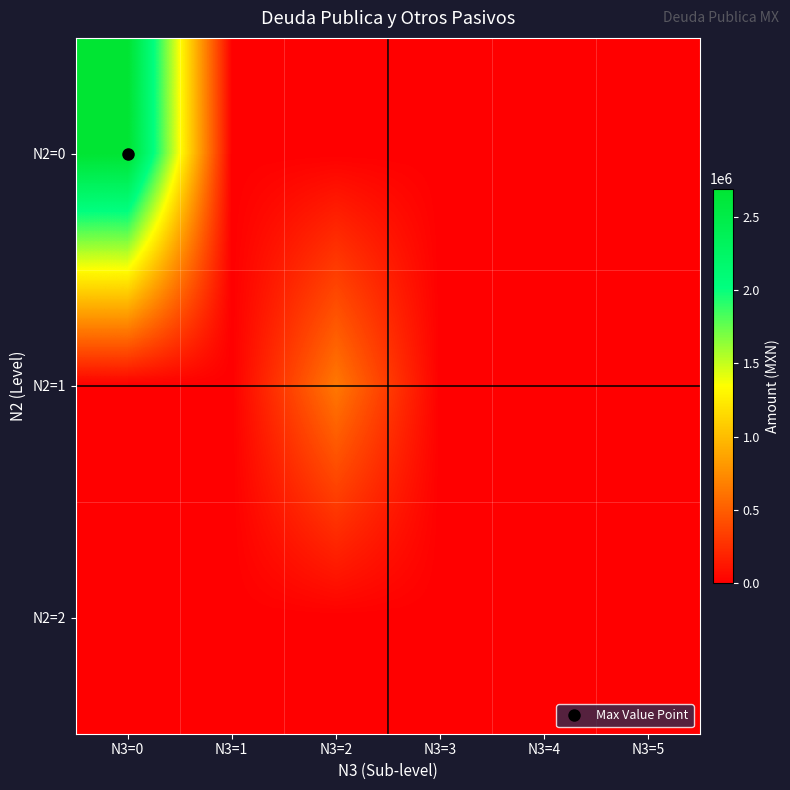

Reading right to left, extract all data points from this chart.

N2=0: N3=5=0.0	N3=4=0.0	N3=3=0.0	N3=2=0.0	N3=1=0.0	N3=0=2693742.4
N2=1: N3=5=0.0	N3=4=0.0	N3=3=0.0	N3=2=636136.2	N3=1=0.0	N3=0=0.0
N2=2: N3=5=0.0	N3=4=0.0	N3=3=0.0	N3=2=0.0	N3=1=0.0	N3=0=0.0